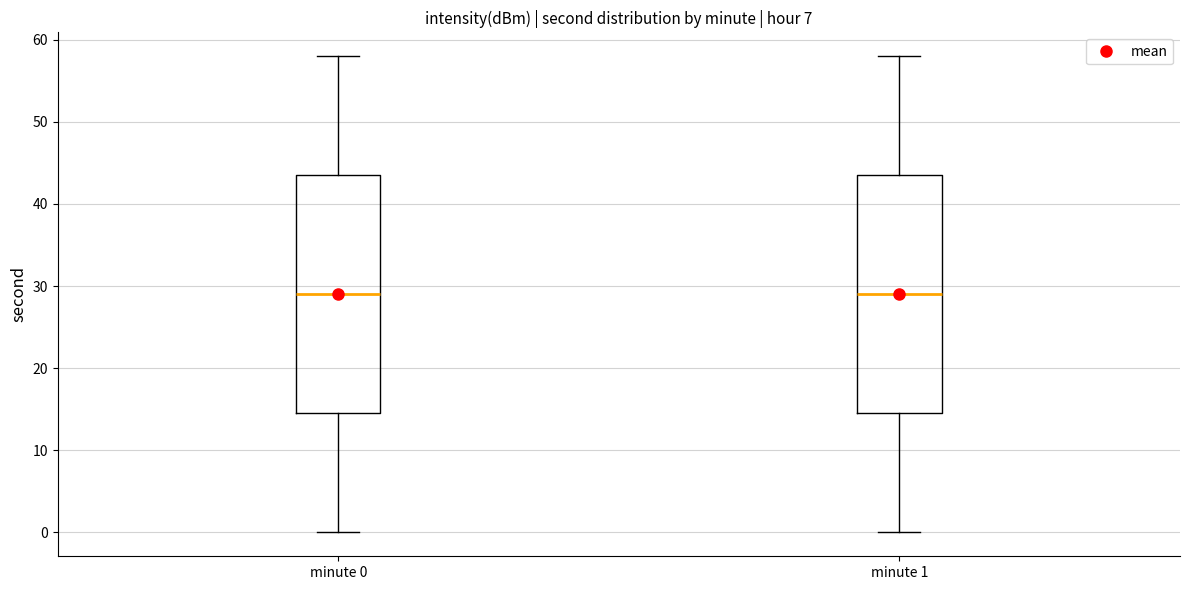

Where does the median line of the box for minute 1 sit on the y-axis? The values are not printed on the chart, so give them approximately, as read against the axis.

29